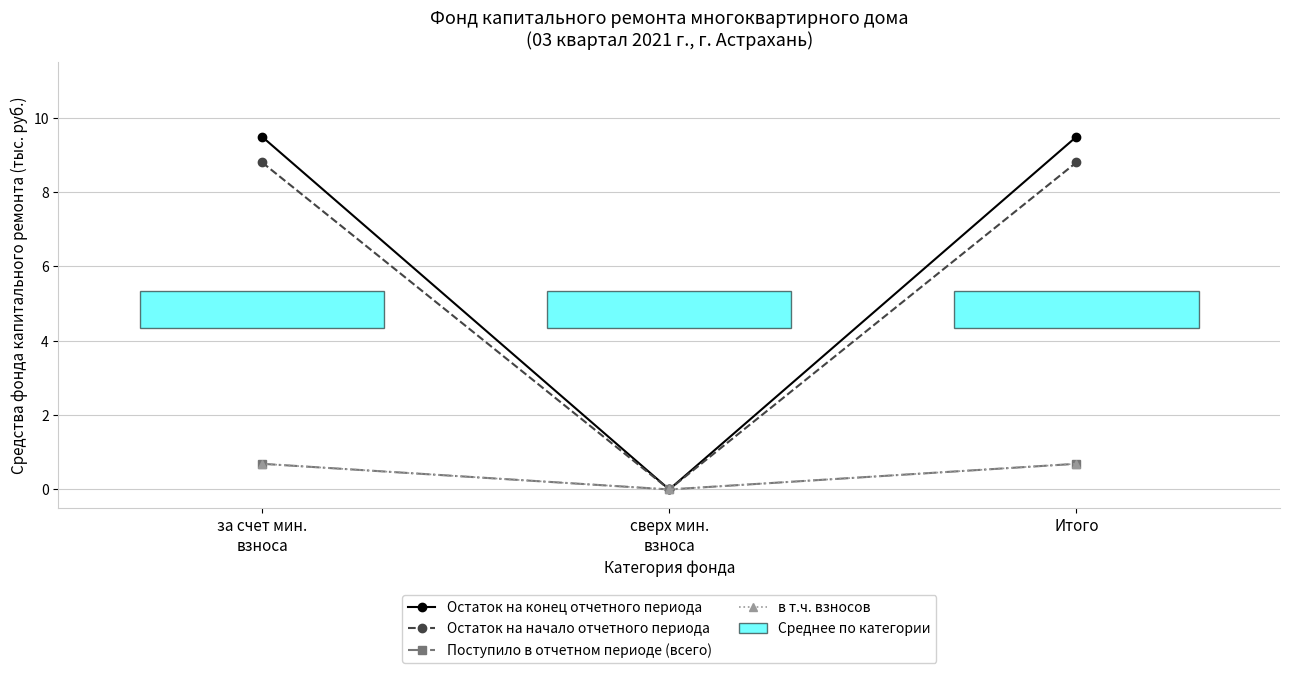

Does the chart have visible grid lines?

Yes